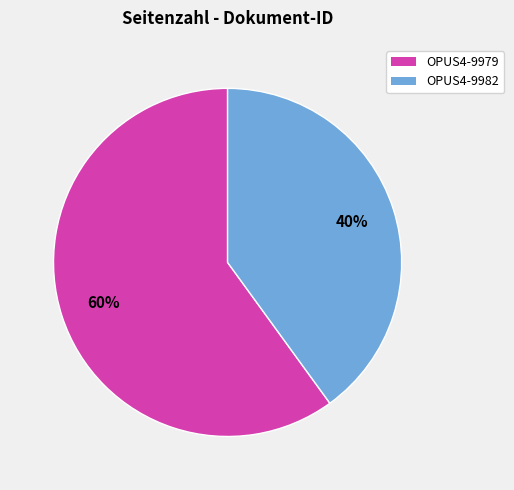

To the nearest percent, what is the difference between the largest and smallest slice percentages?

20%